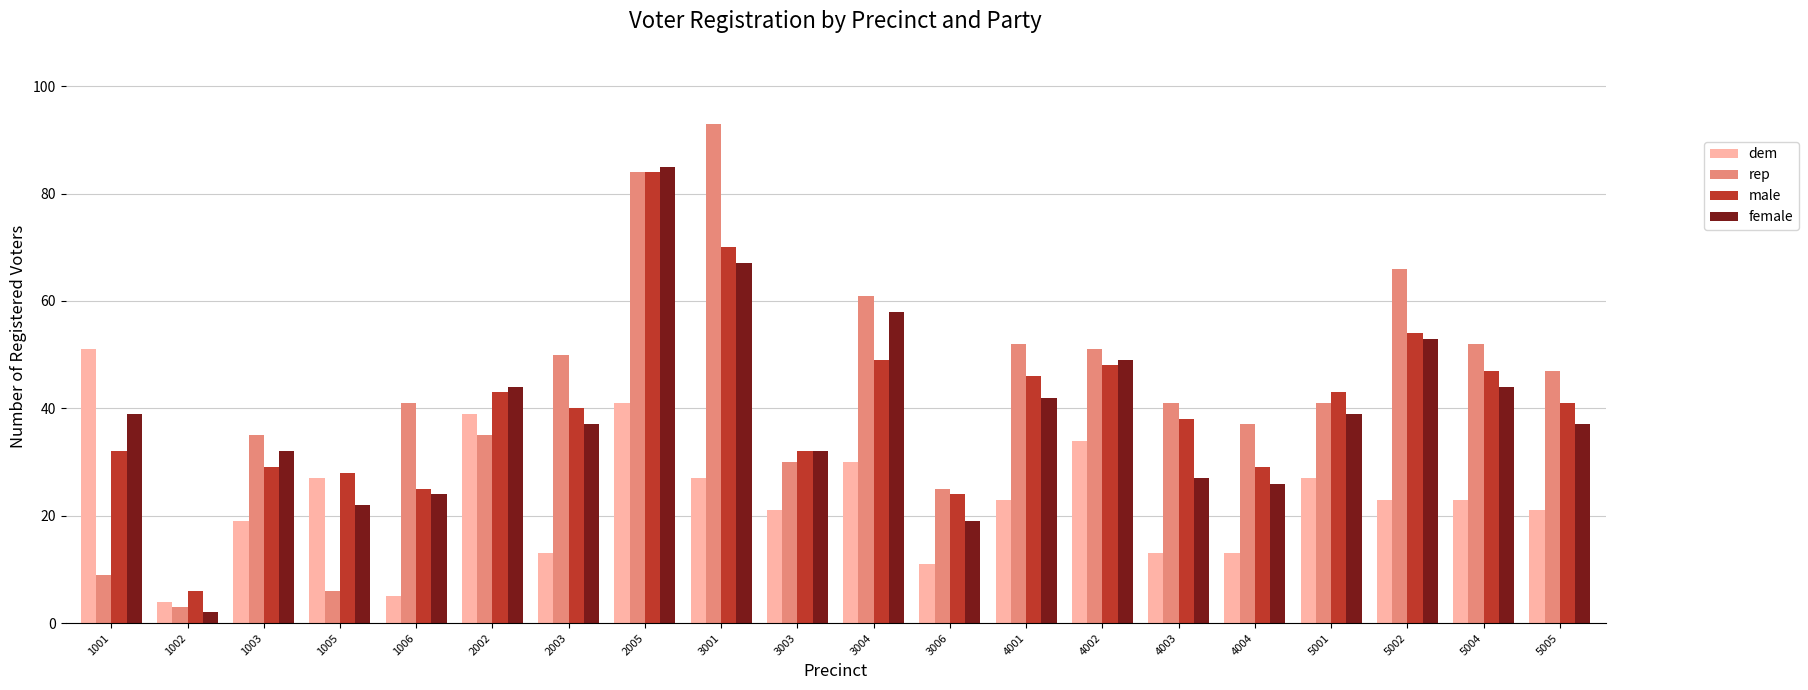

How many distinct data groups are displayed?

4